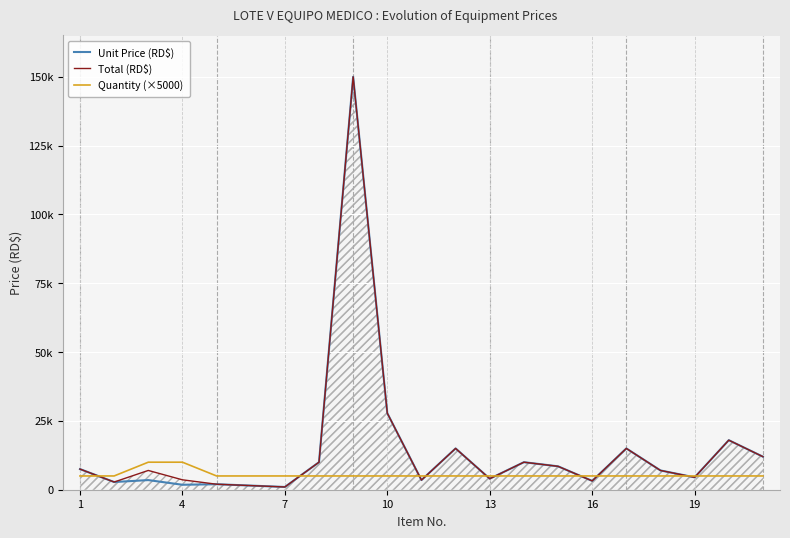

Is it true that Total (RD$) equals 2609 at 16?

False